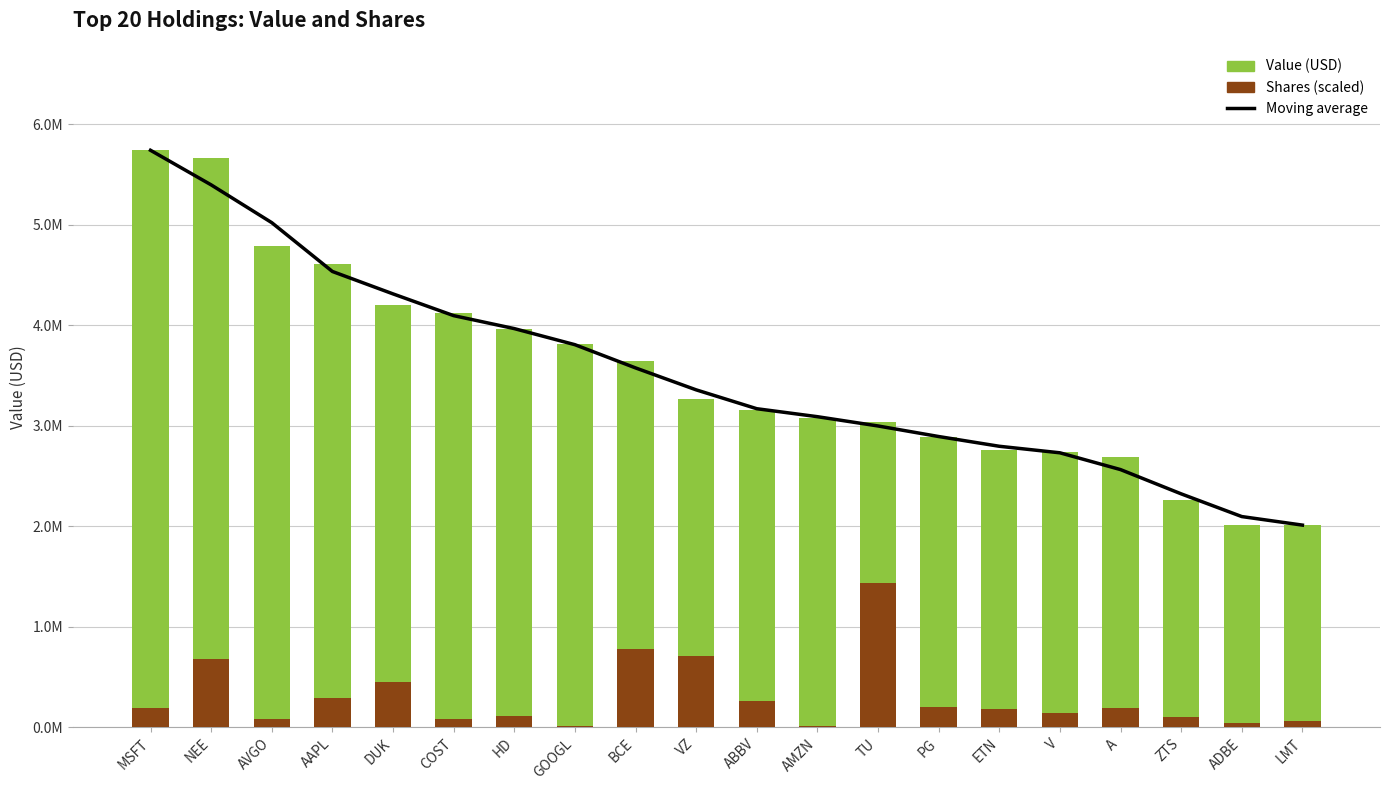

Where does the Value (USD) series first go above 3269000?

MSFT